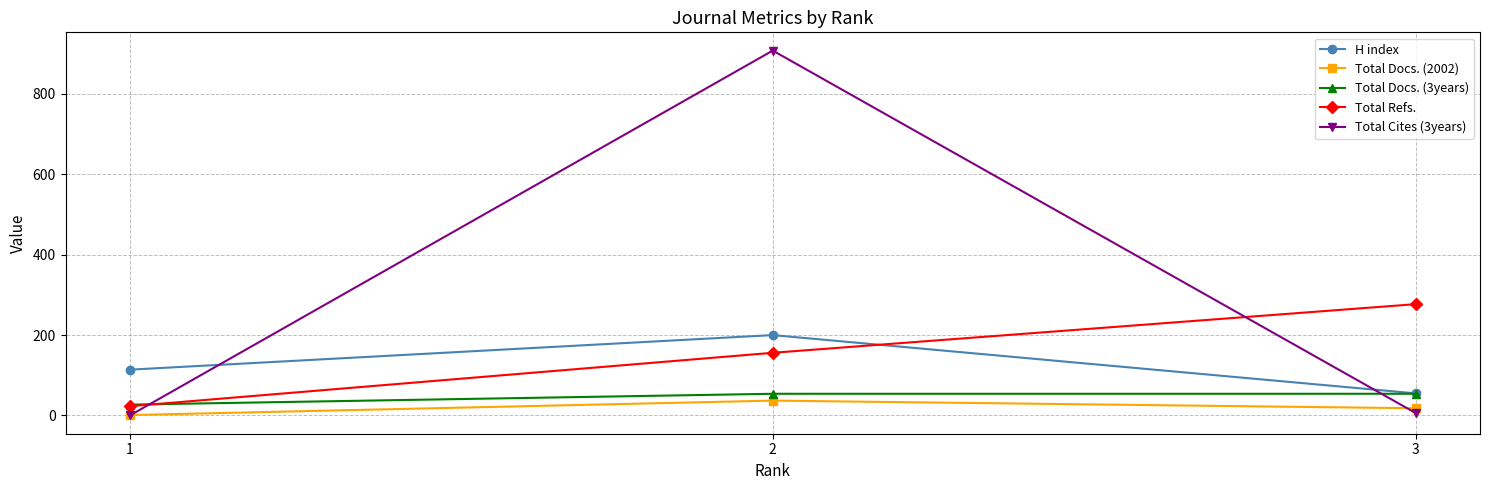

What is the sum of the Total Docs. (2002) values at 3 and 1?

19